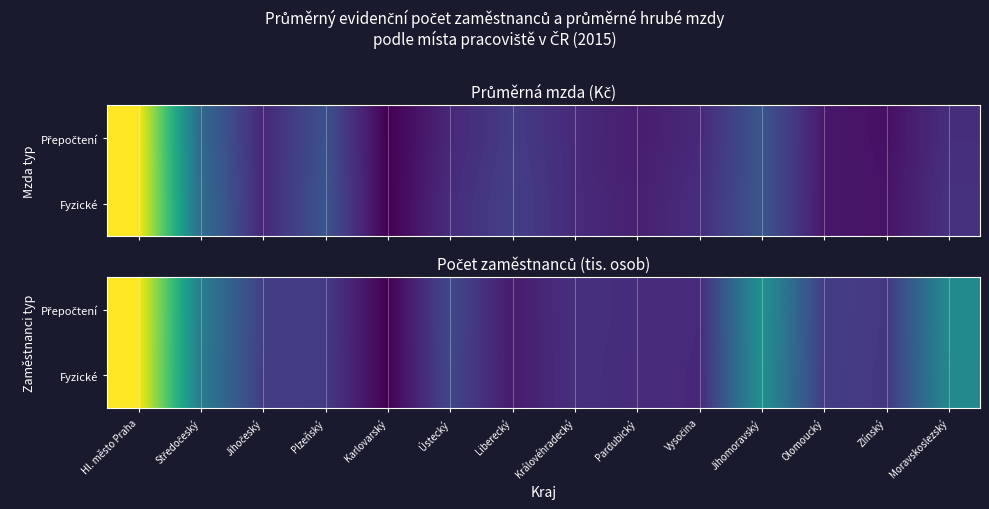

Which series has the largest total across all categories?

Přepočtení